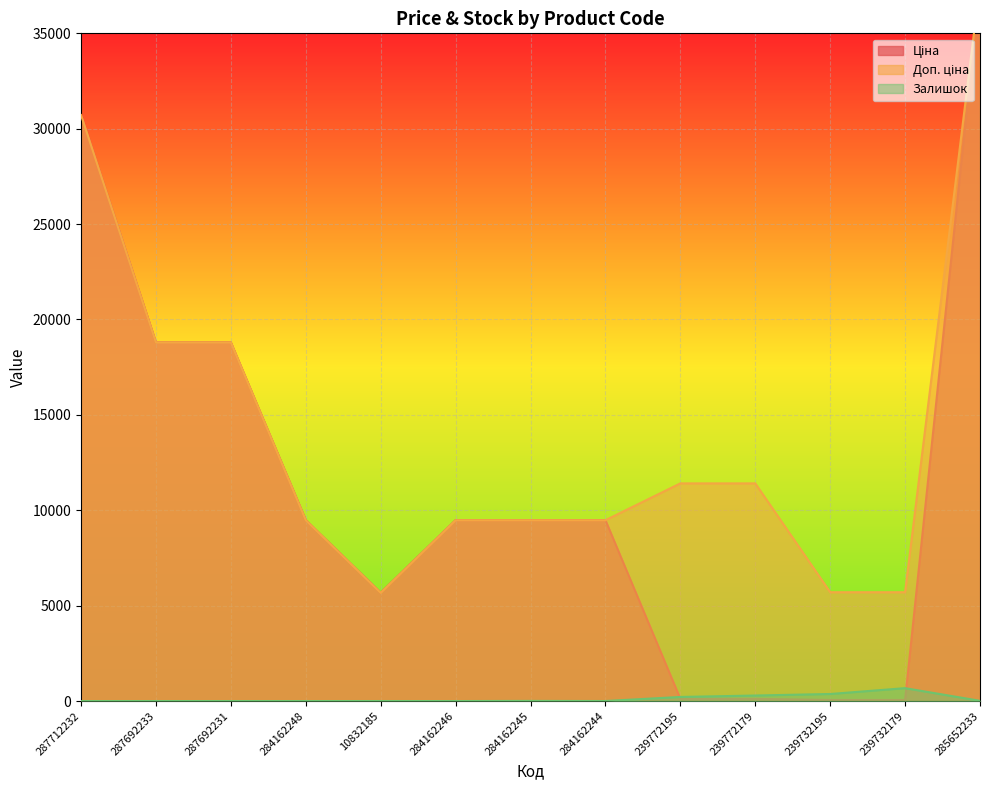

True or false: Залишок has a value of 0.8 at 284162244.

False